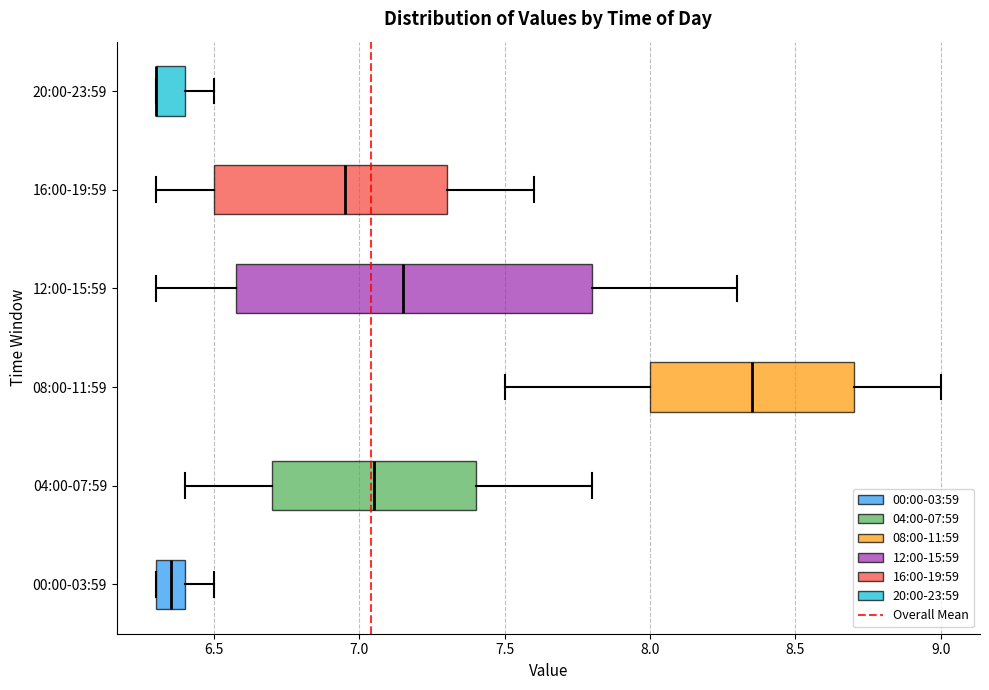

Where does the median line of the box for 08:00-11:59 sit on the x-axis? The values are not printed on the chart, so give them approximately, as read against the axis.

8.35